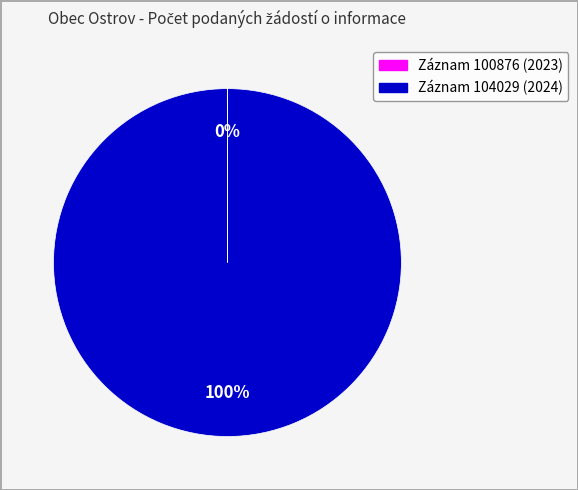

Which slice represents more than half of the pie?

Záznam 104029 (2024)